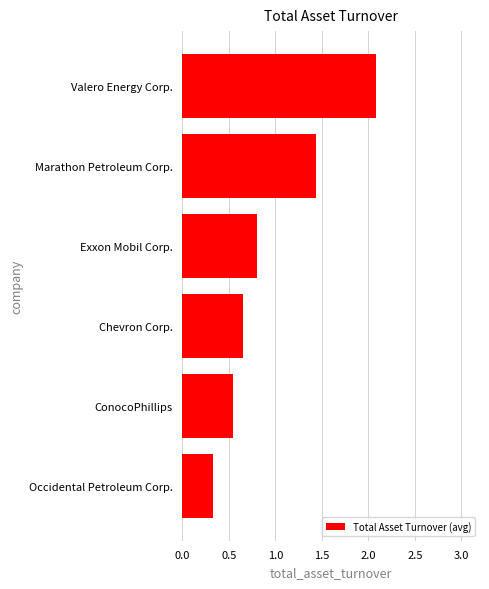

What is the minimum value shown in the chart?

0.3